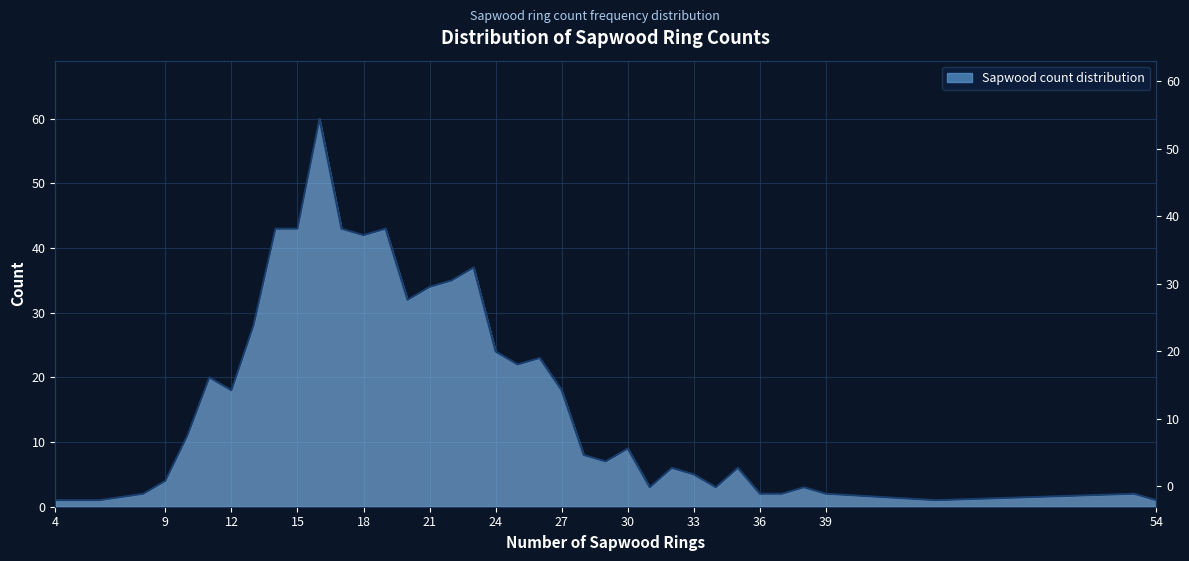

What is the change in value from 20 to 54?

-31